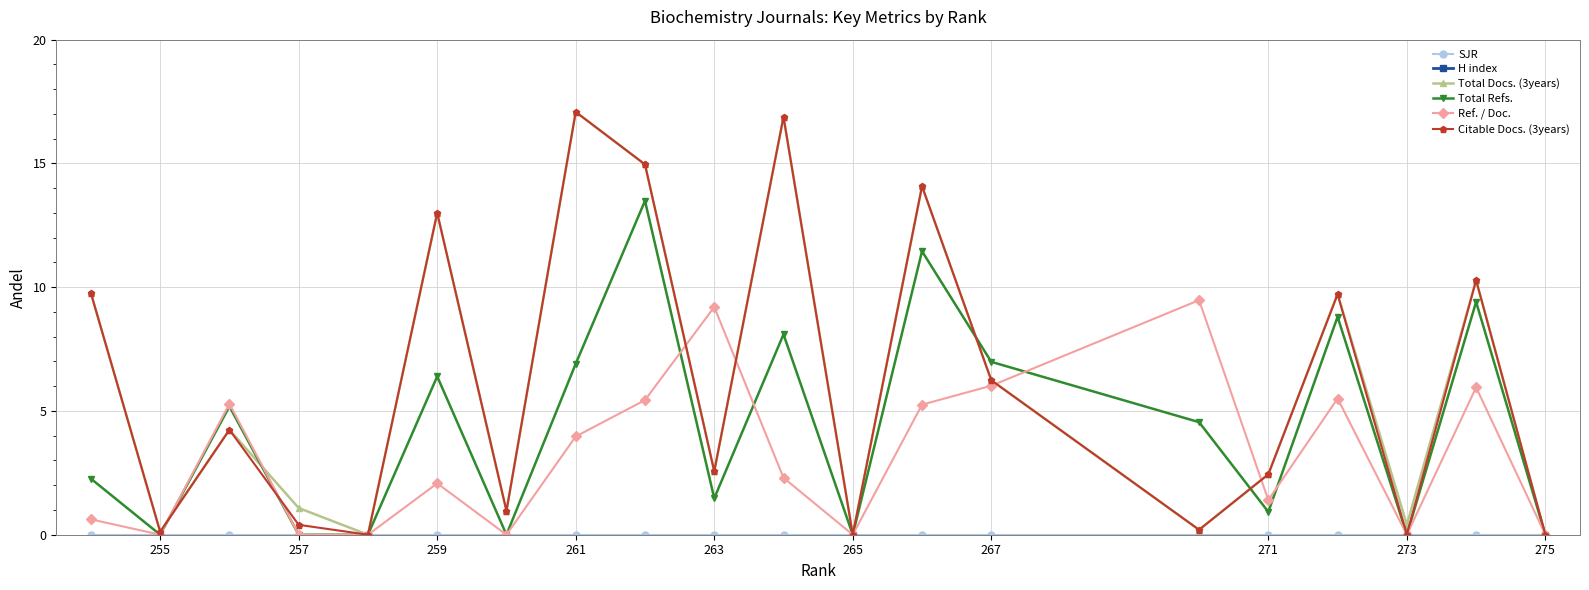

True or false: Citable Docs. (3years) has a value of 0.5 at 263.

False